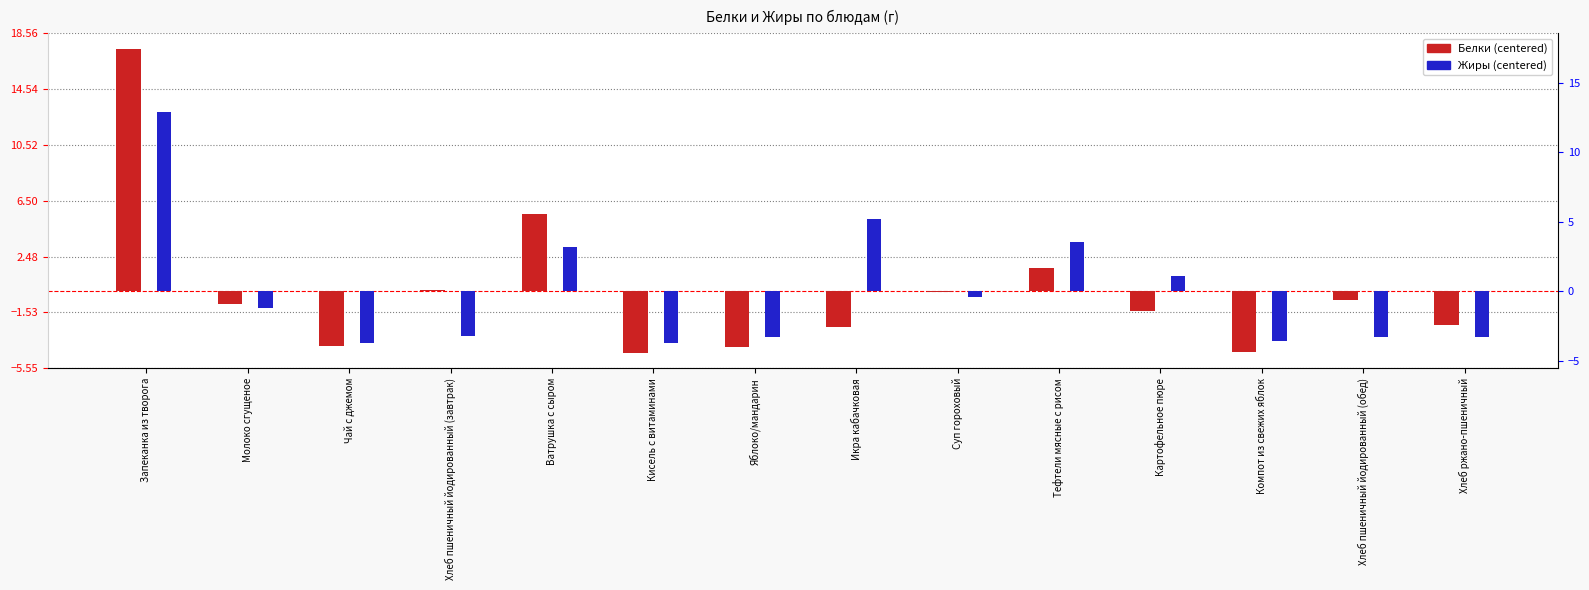

Rank the categories by Белки value from lowest to highest.

Кисель с витаминами, Компот из свежих яблок, Яблоко/мандарин, Чай с джемом, Икра кабачковая, Хлеб ржано-пшеничный, Картофельное пюре, Молоко сгущеное, Хлеб пшеничный йодированный (обед), Суп гороховый, Хлеб пшеничный йодированный (завтрак), Тефтели мясные с рисом, Ватрушка с сыром, Запеканка из творога